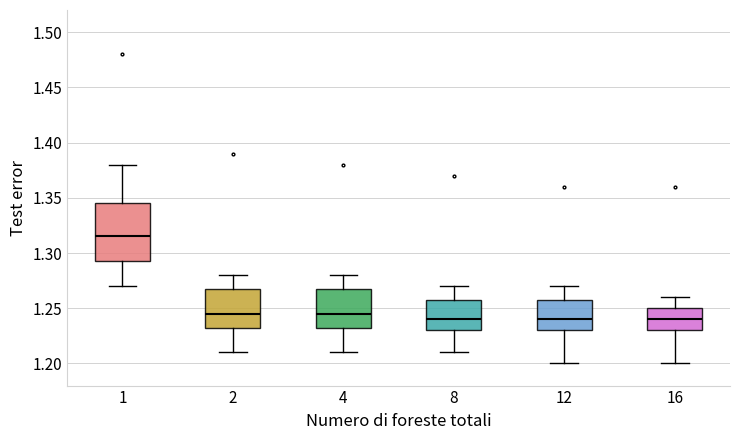

Comparing the boxes themselves (not the whiskers), which one is the tallest?

1